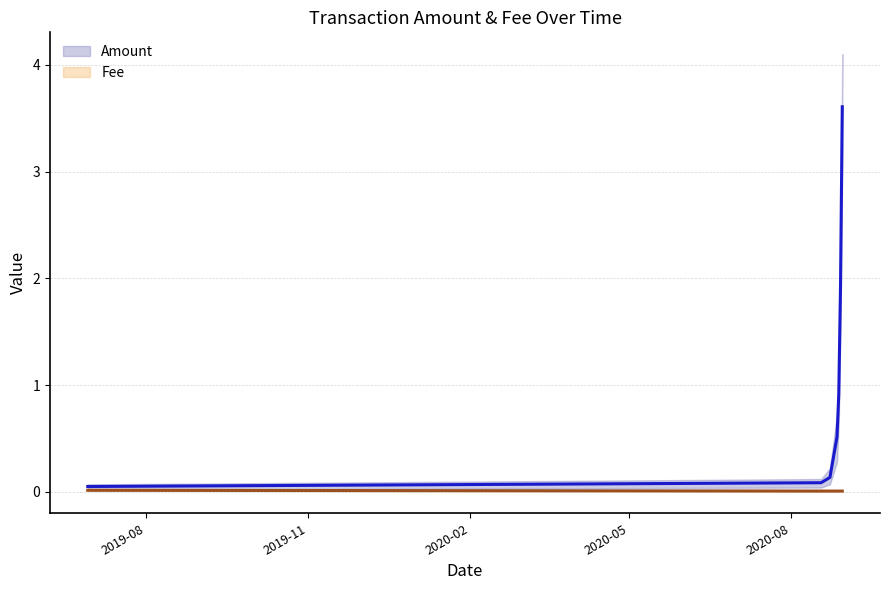

True or false: Amount and Fee cross at least once.

False